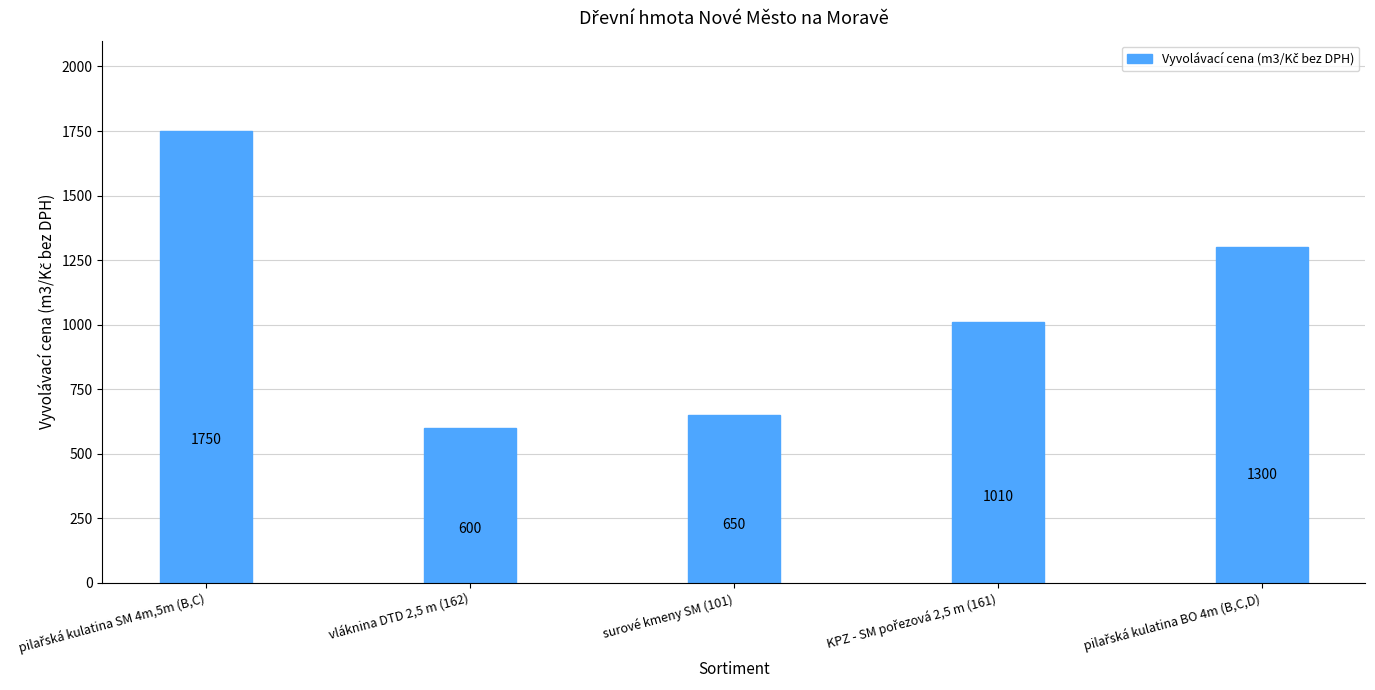

How many distinct data groups are displayed?

1